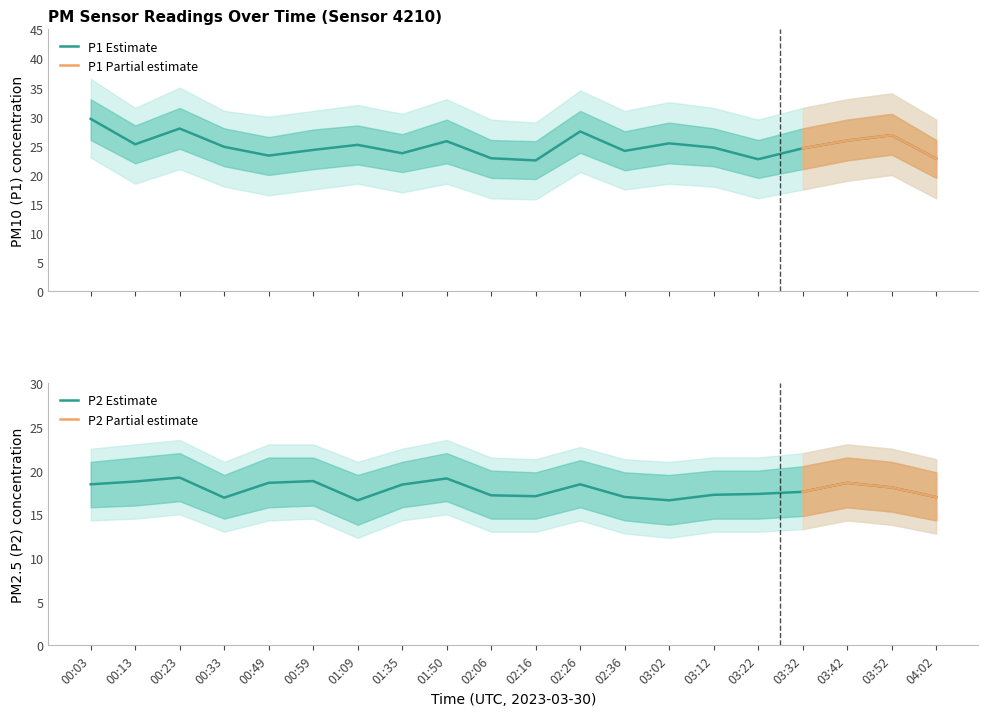

At which label does P2 first exceed 18?

00:03